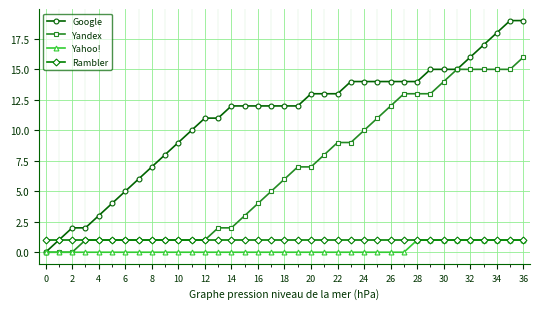

Which series has the largest total across all categories?

Google